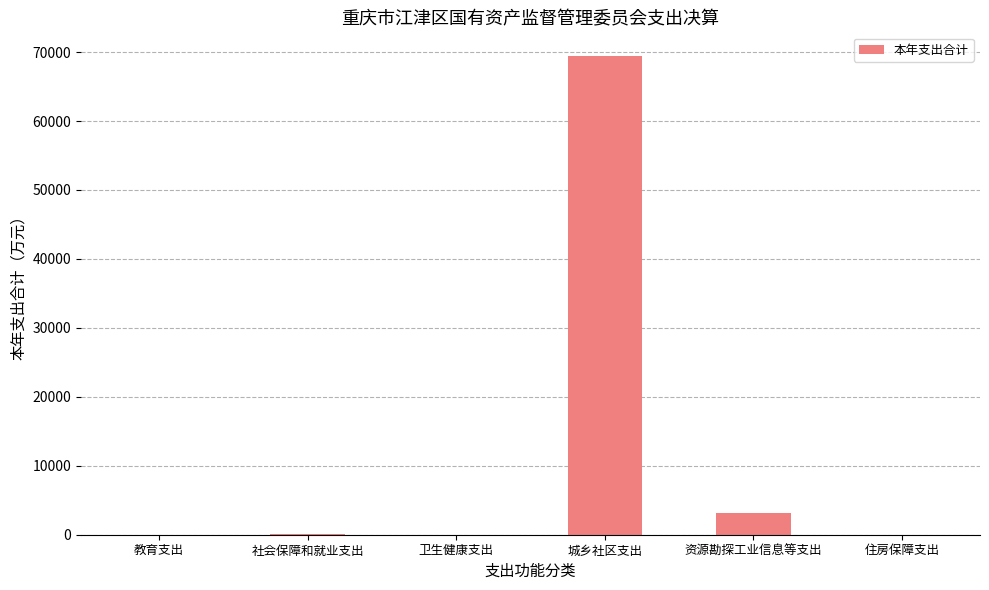

What is the maximum value shown in the chart?

69395.0